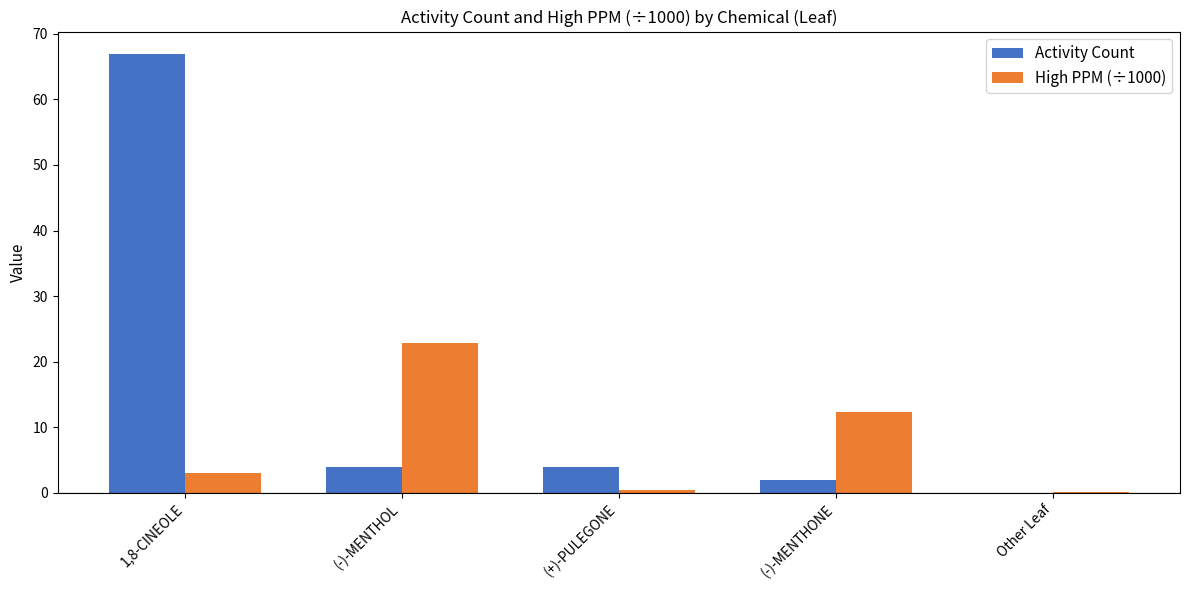

What is the average value of the Activity Count series?

15.4